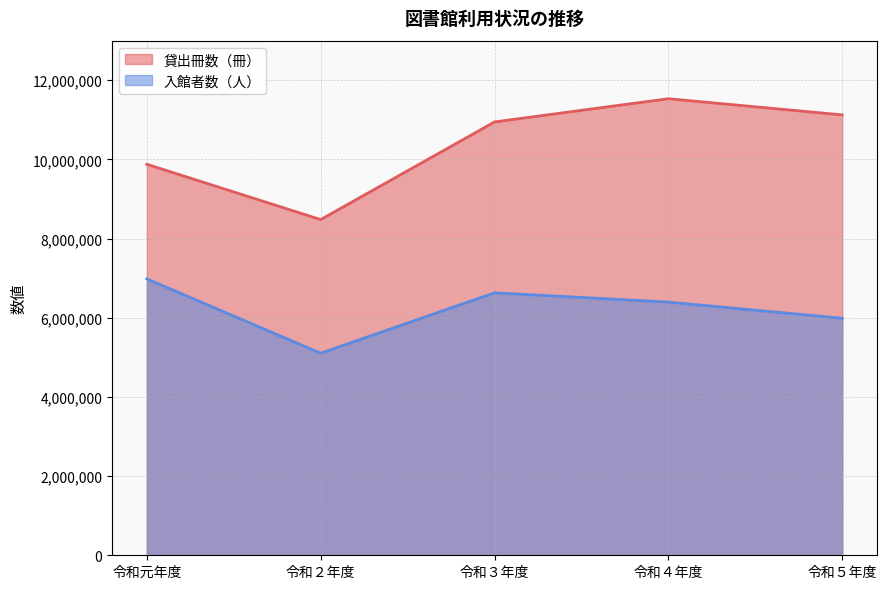

List the series in order of their overall mean, highest first.

貸出冊数（冊）, 入館者数（人）